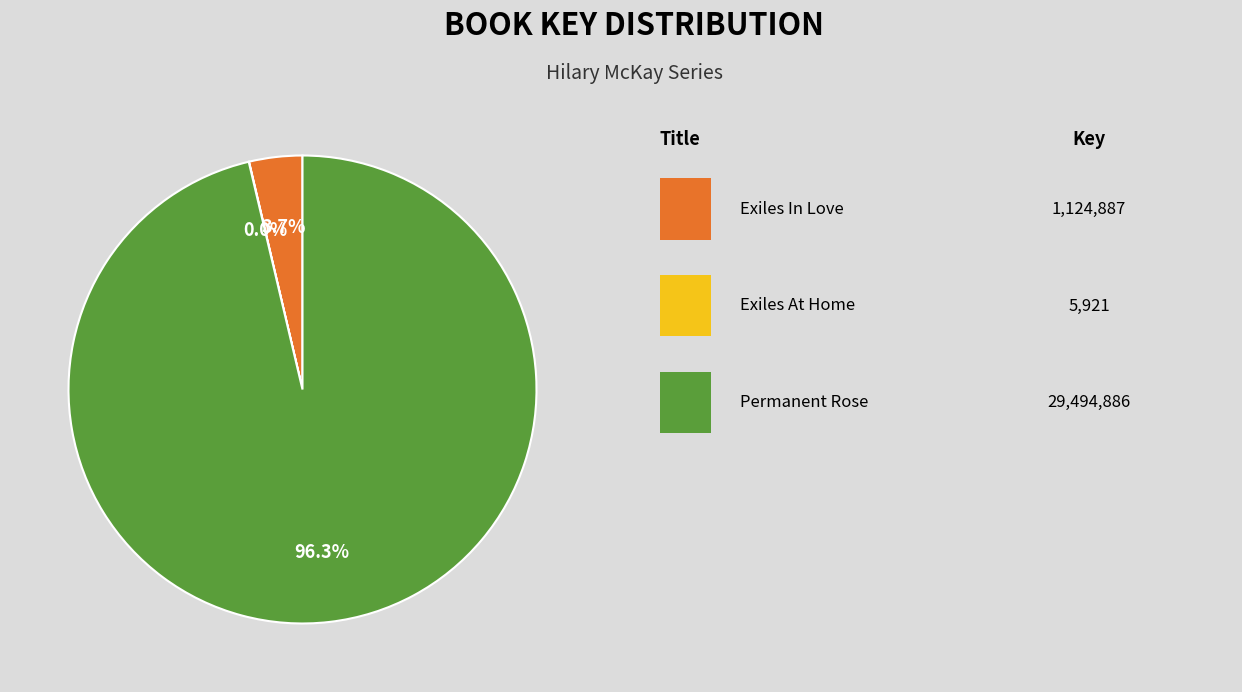

Does any single category account for the majority?

Yes